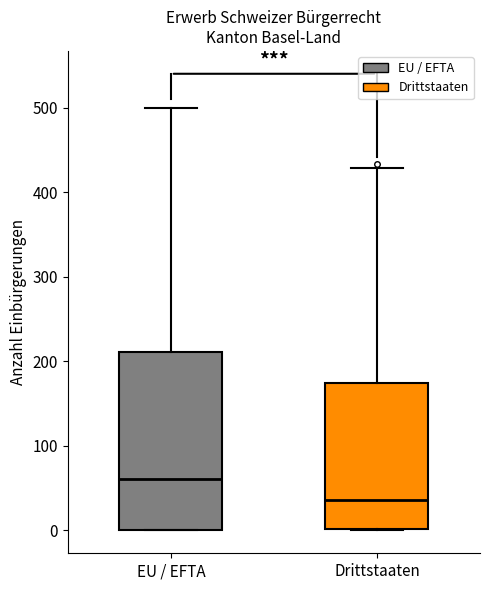

Which box has the highest median line?

EU / EFTA